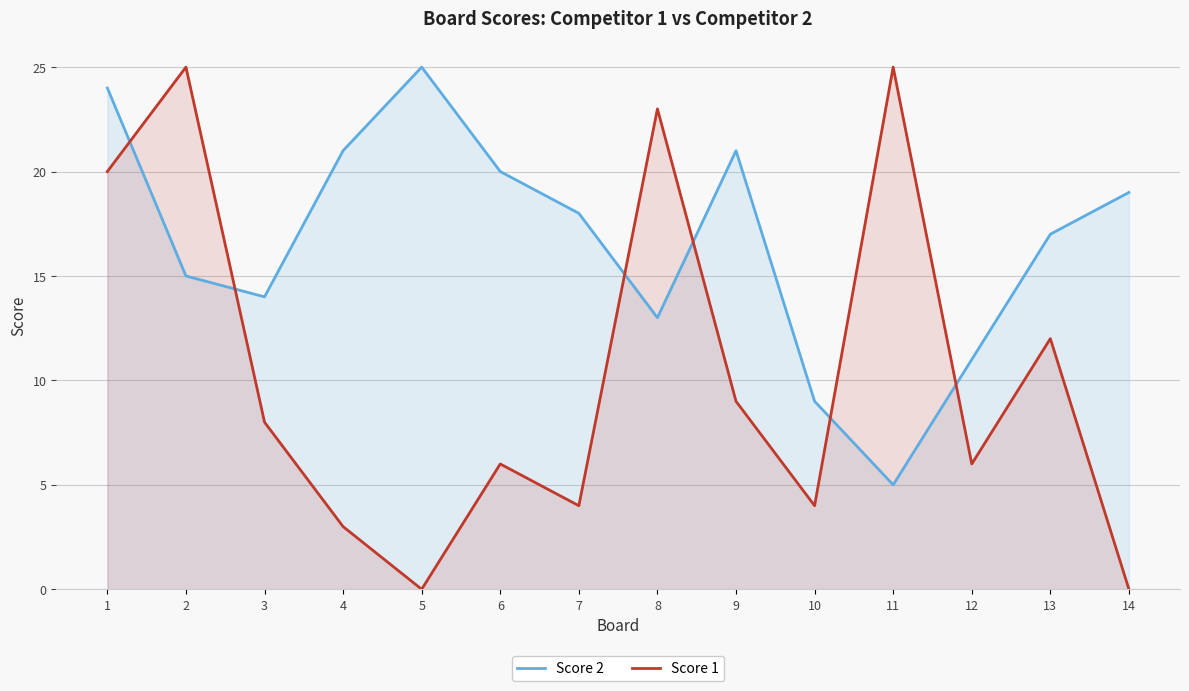

Rank the categories by Score 1 value from lowest to highest.

5, 14, 4, 7, 10, 6, 12, 3, 9, 13, 1, 8, 2, 11